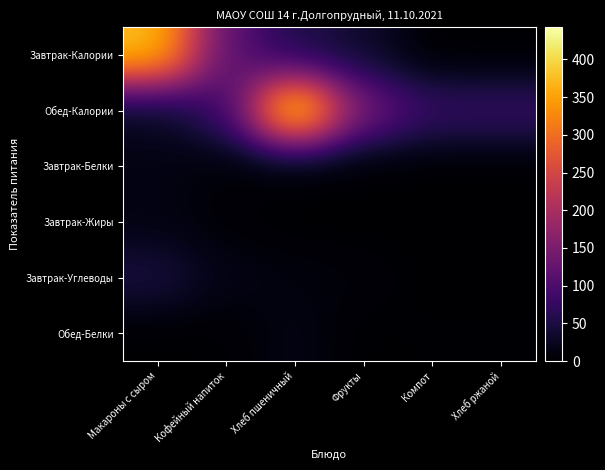

What is the difference between the highest and lowest values at Макароны с сыром?

378.6